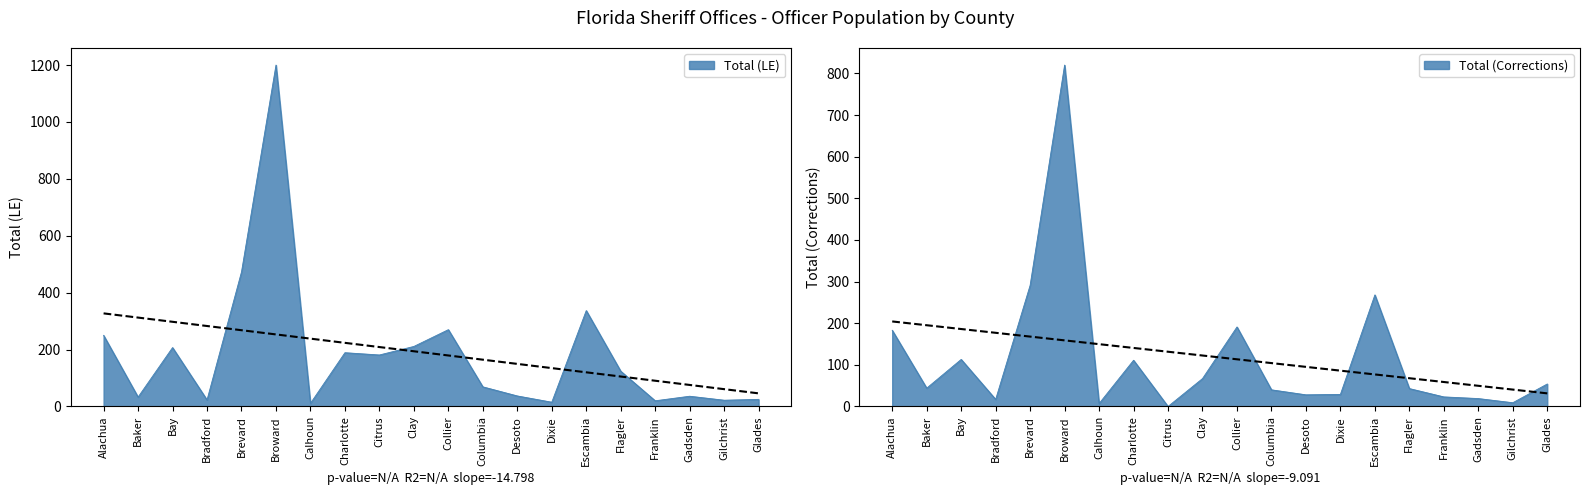

What is the label of the 16th point from the left?

Flagler